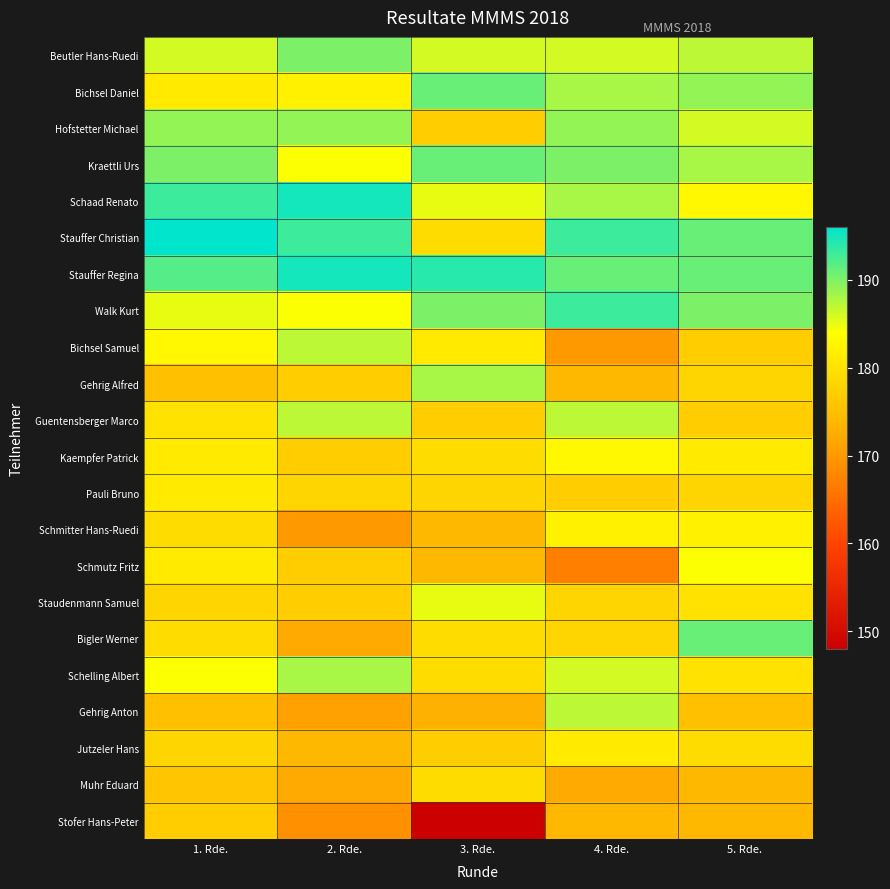

Between 1. Rde. and 5. Rde., which series saw the biggest shift?

Bigler Werner